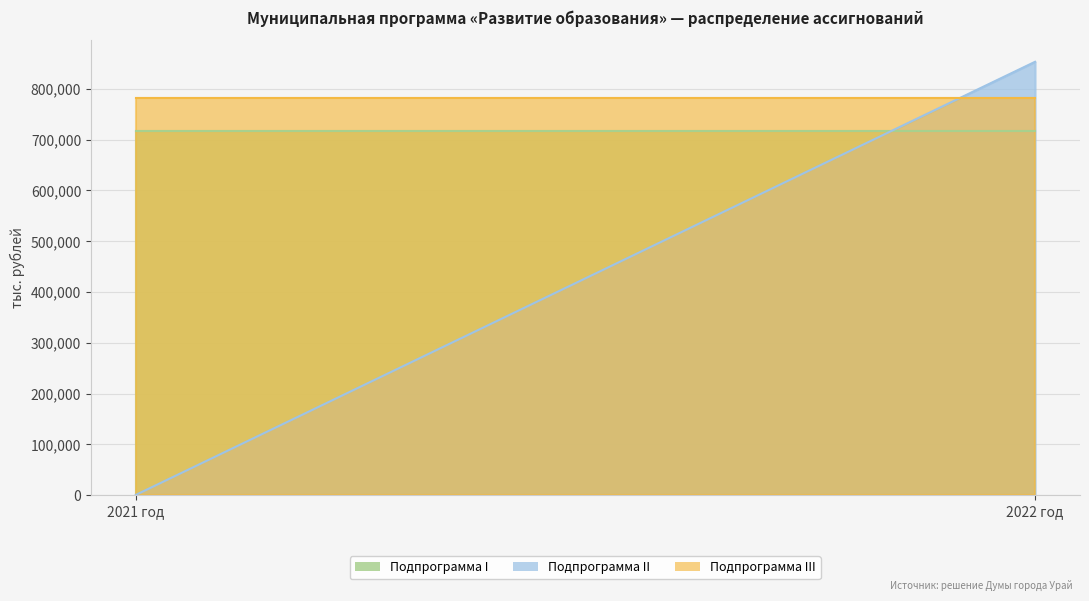

What is the sum of the Подпрограмма III values at 2022 год and 2021 год?

1563625.8